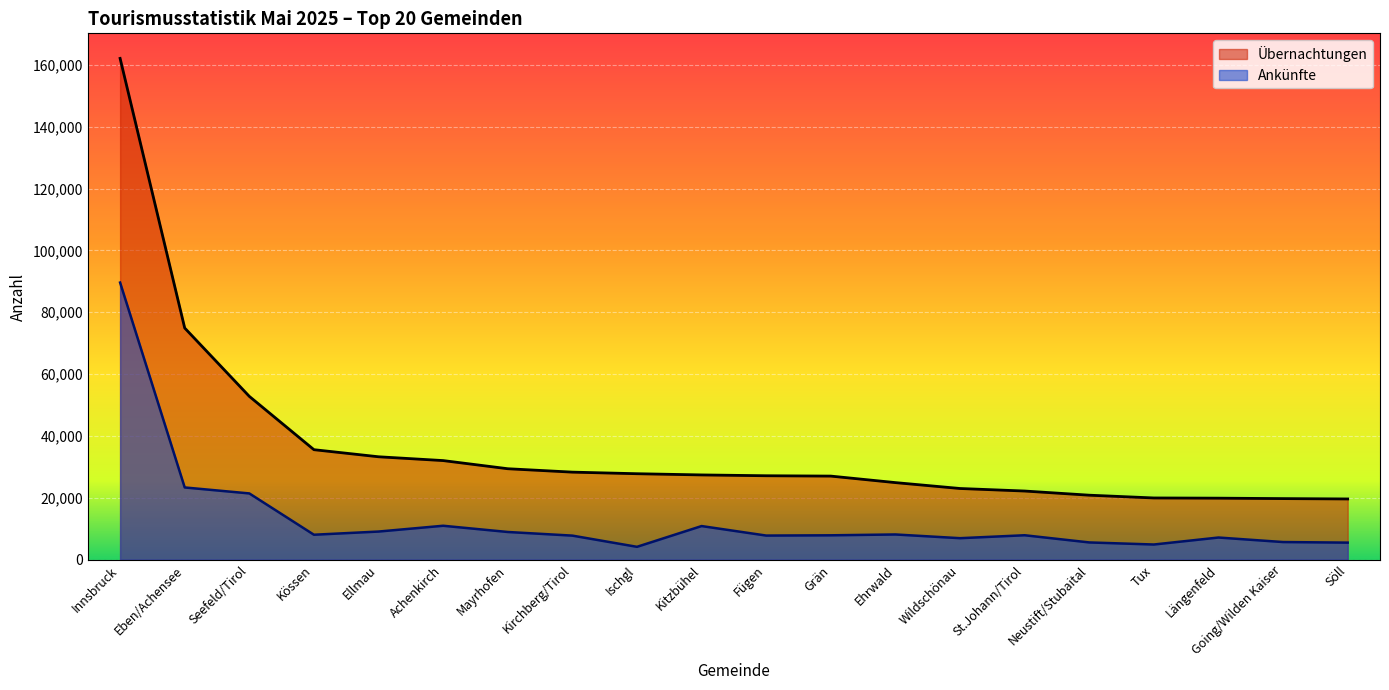

Rank the series by their maximum value, from highest to lowest.

Übernachtungen, Ankünfte